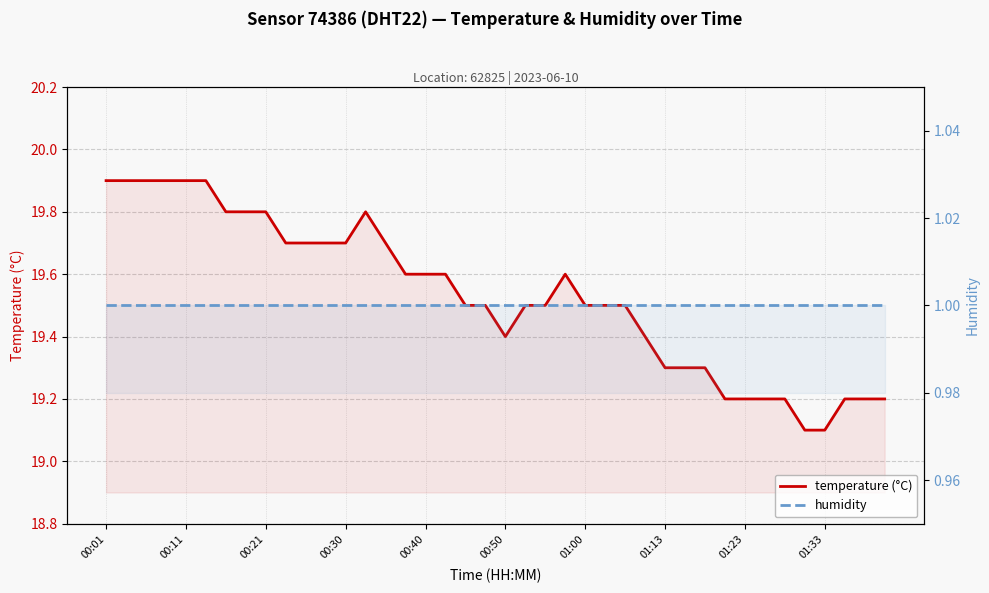

Is the value of temperature (°C) at 26 greater than the value of humidity at 19?

Yes